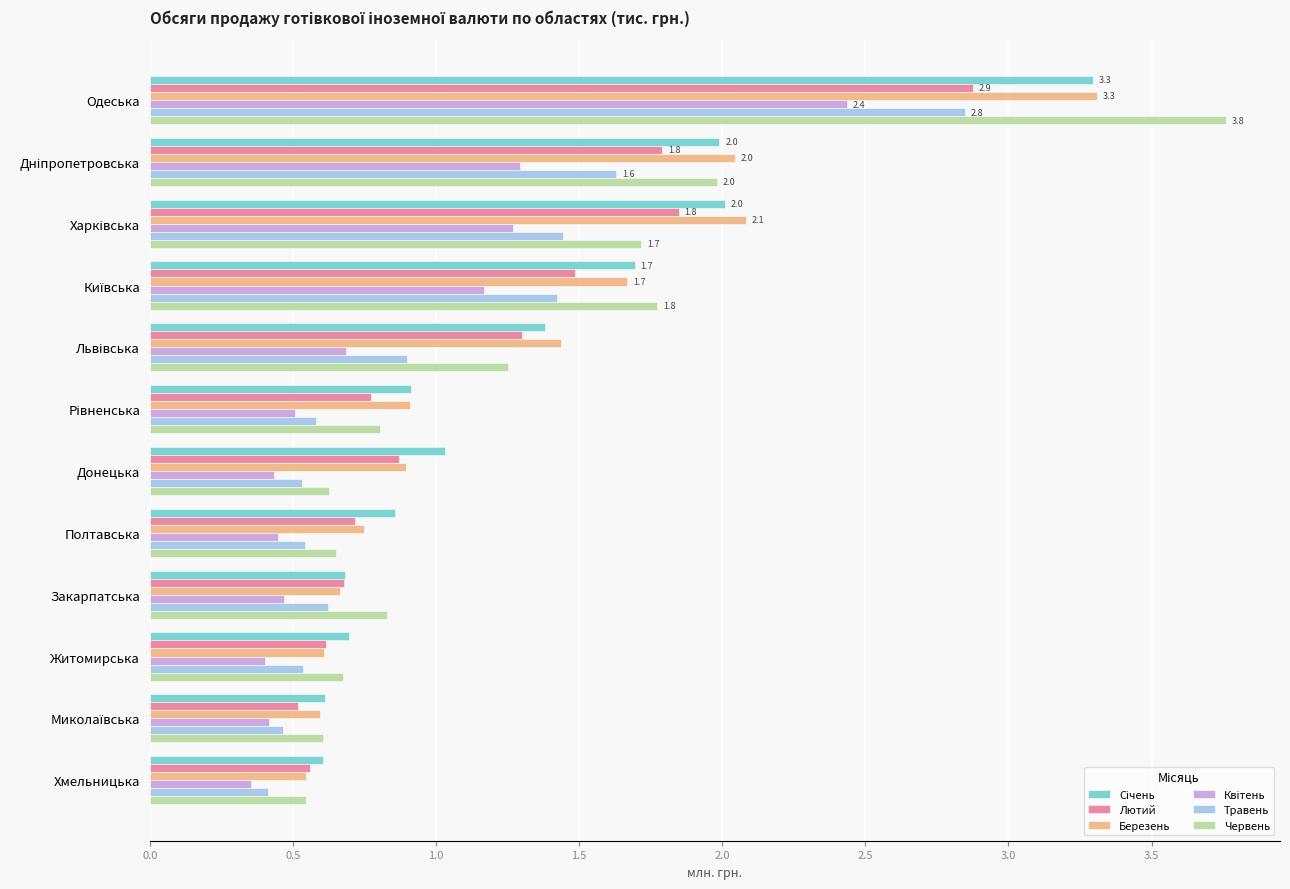

Is it true that Березень equals 3.3 at Одеська?

True